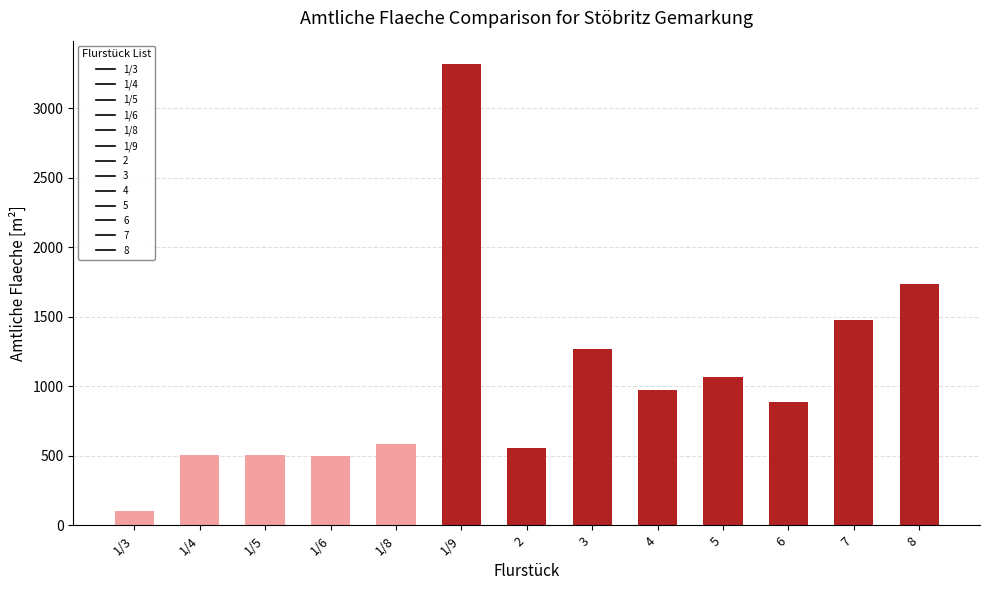

How many values are below 885?

6